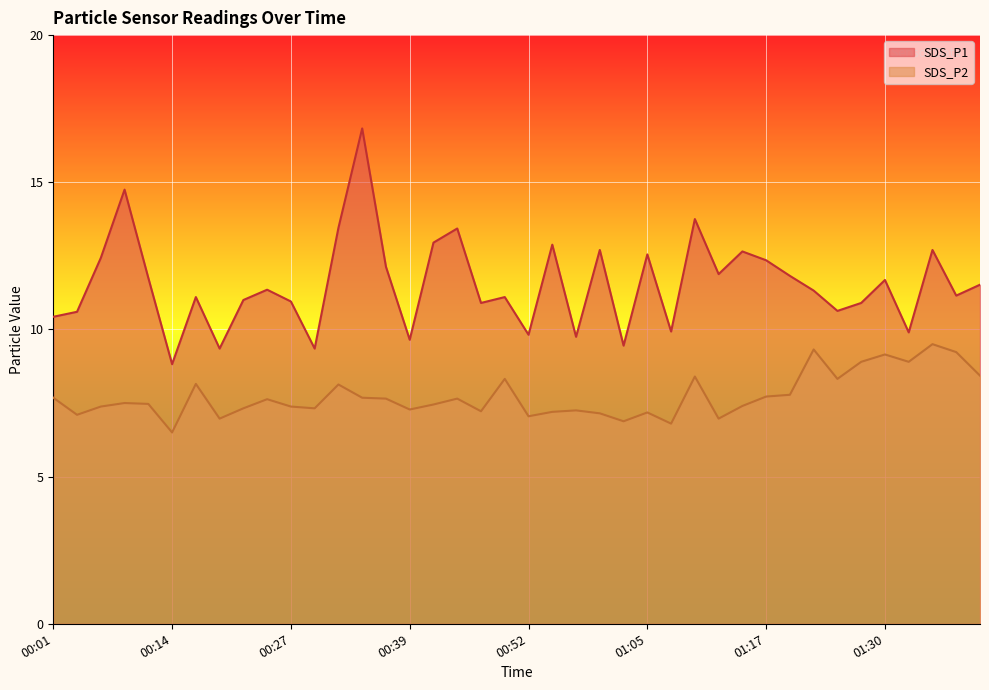

How many distinct data groups are displayed?

2